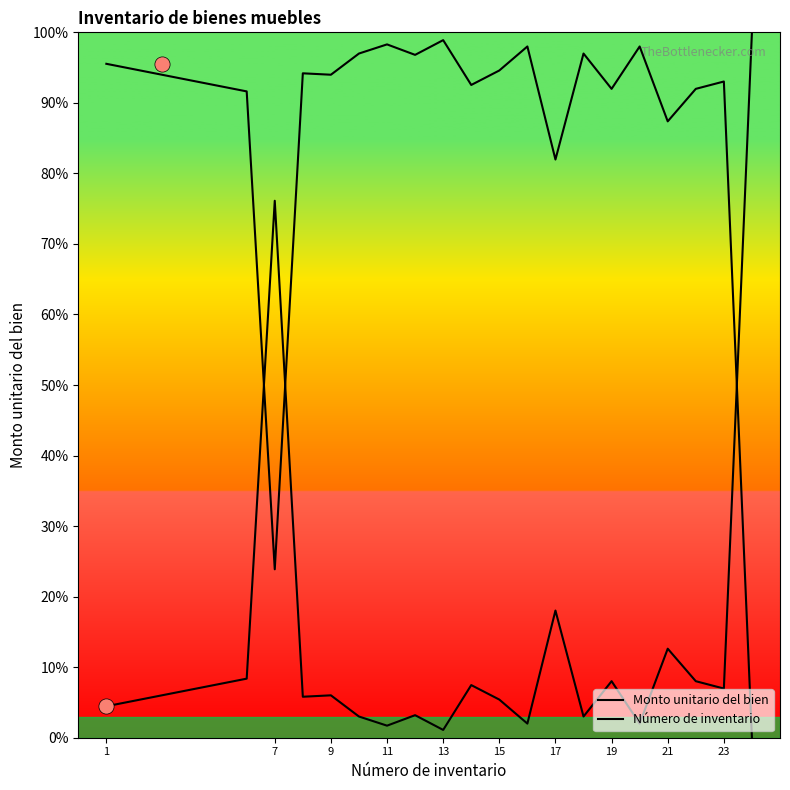

Which series has the largest total across all categories?

Número de inventario